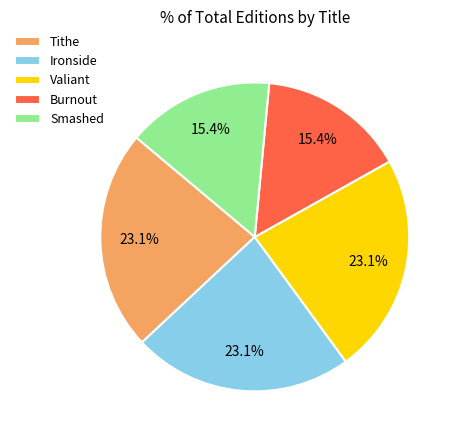

Does any single category account for the majority?

No